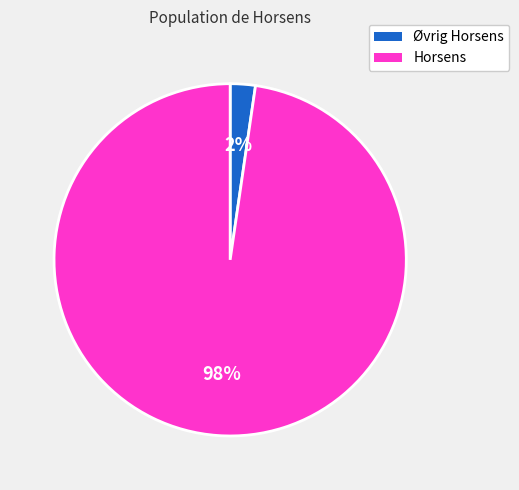

Rank the categories by value from lowest to highest.

Øvrig Horsens, Horsens